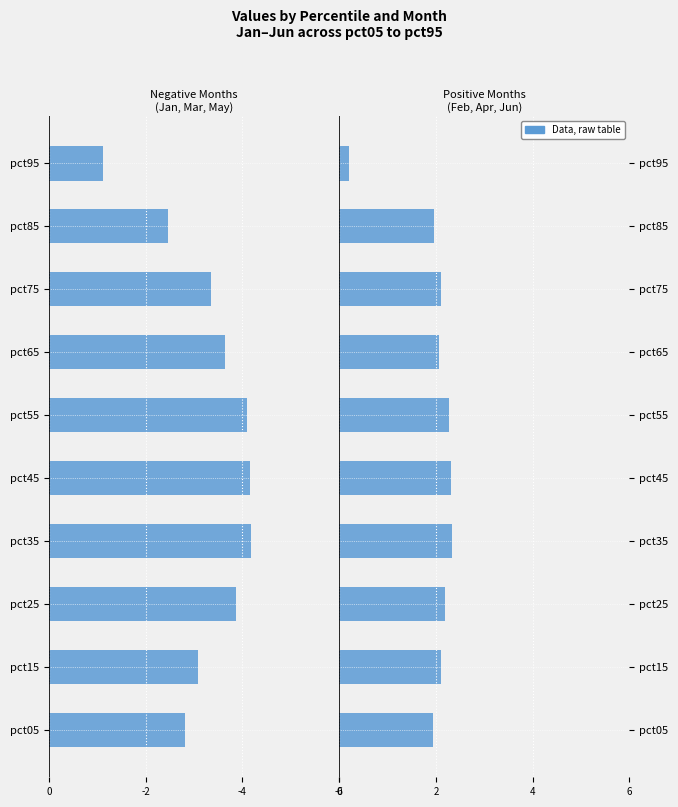

What is the average value of the Positive months (Feb,Apr,Jun) series?

1.9